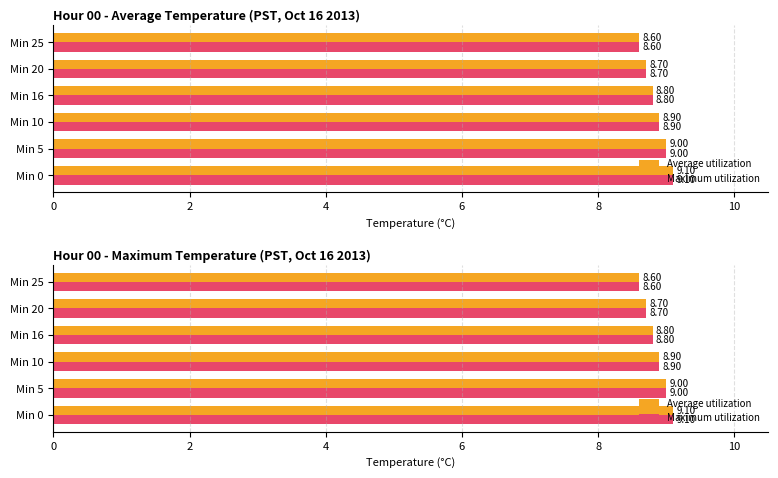

Between Min 5 and Min 16, which series saw the biggest shift?

Average utilization